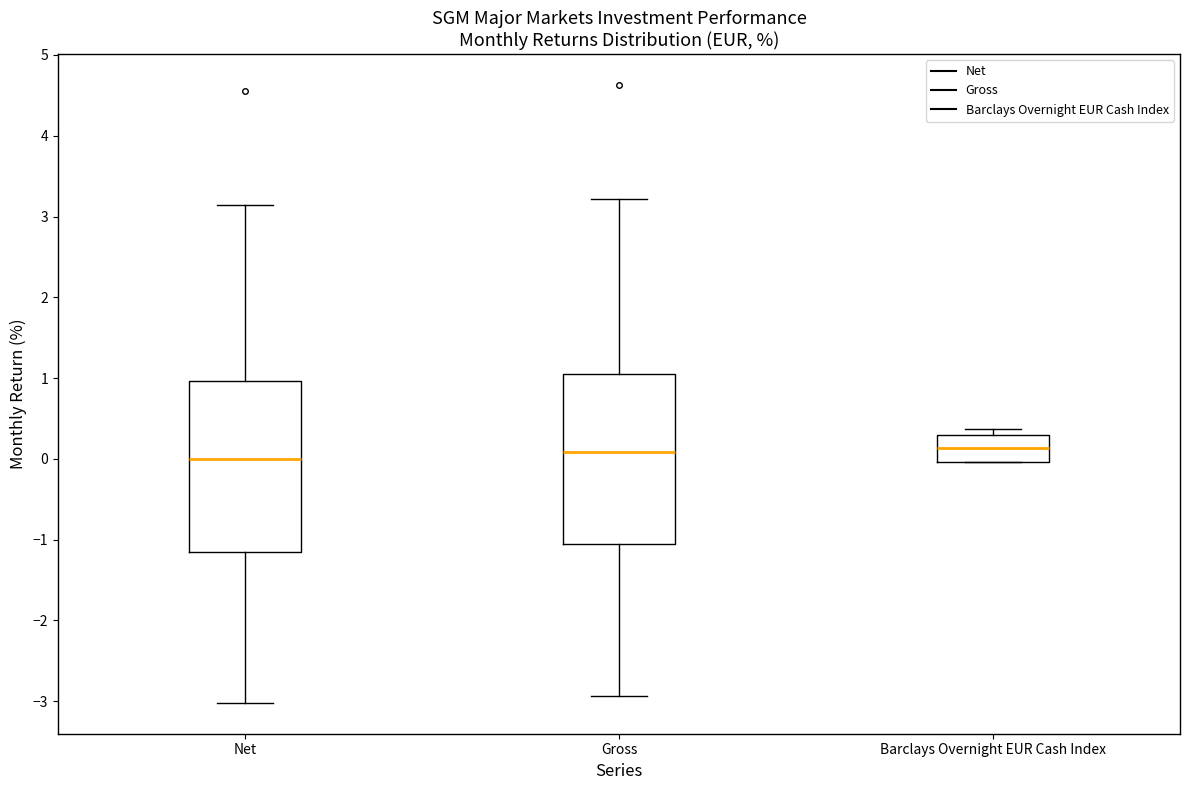

Reading left to right, read every box against the y-axis: the position of its median line, the range the box covers, and the ends of its whiskers. The values are not printed on the chart, so give them approximately, as read against the axis.

Net: median 0.0, box -1.1 to 1.0, whiskers -3.0 to 3.1
Gross: median 0.1, box -1.1 to 1.1, whiskers -2.9 to 3.2
Barclays Overnight EUR Cash Index: median 0.1, box 0.0 to 0.3, whiskers 0.0 to 0.4